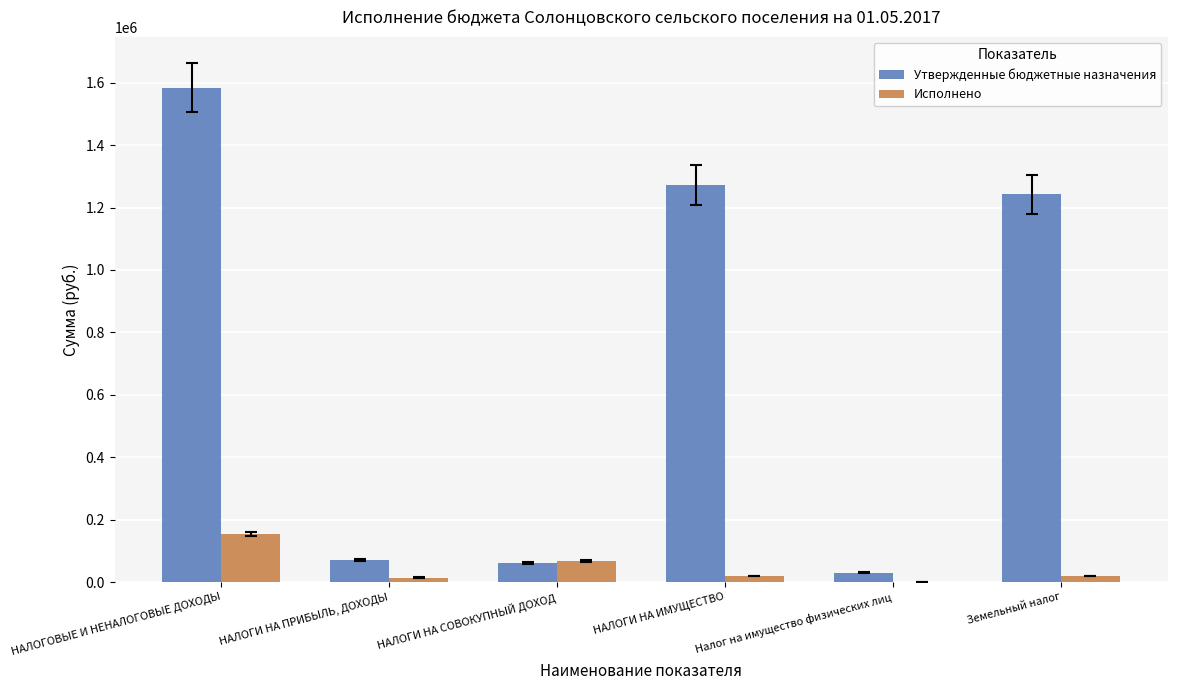

How many values in the Исполнено series exceed 20181?

3